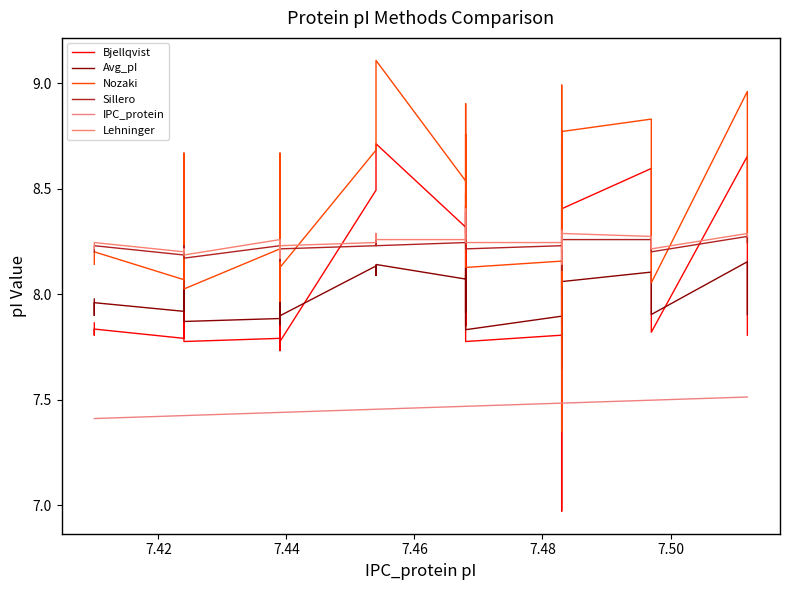

How many lines are shown in the chart?

6